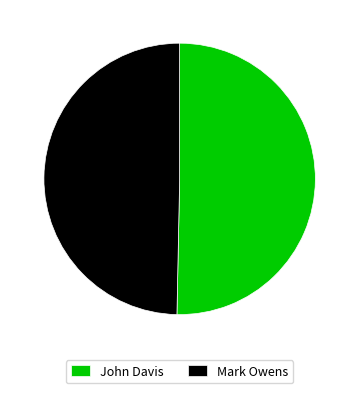

Combined, do Mark Owens and John Davis account for over 50%?

Yes